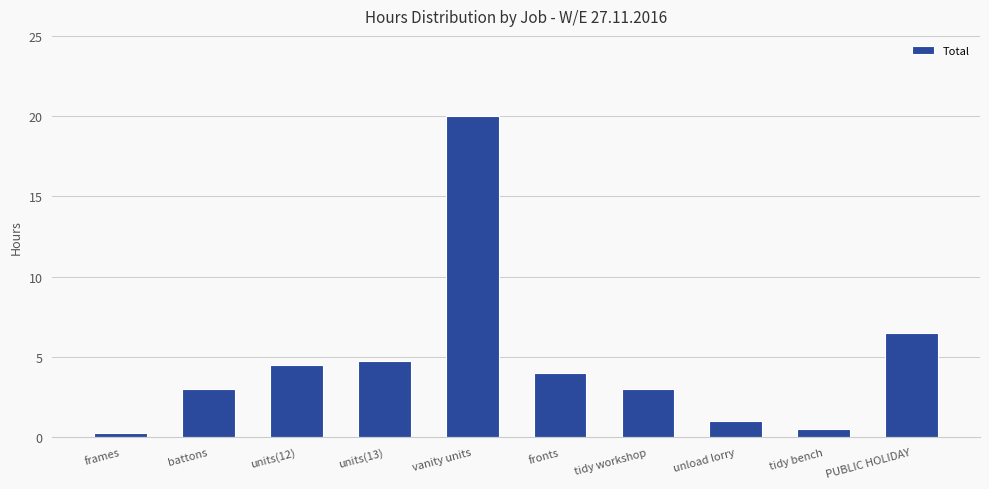

How many values are below 4?

5